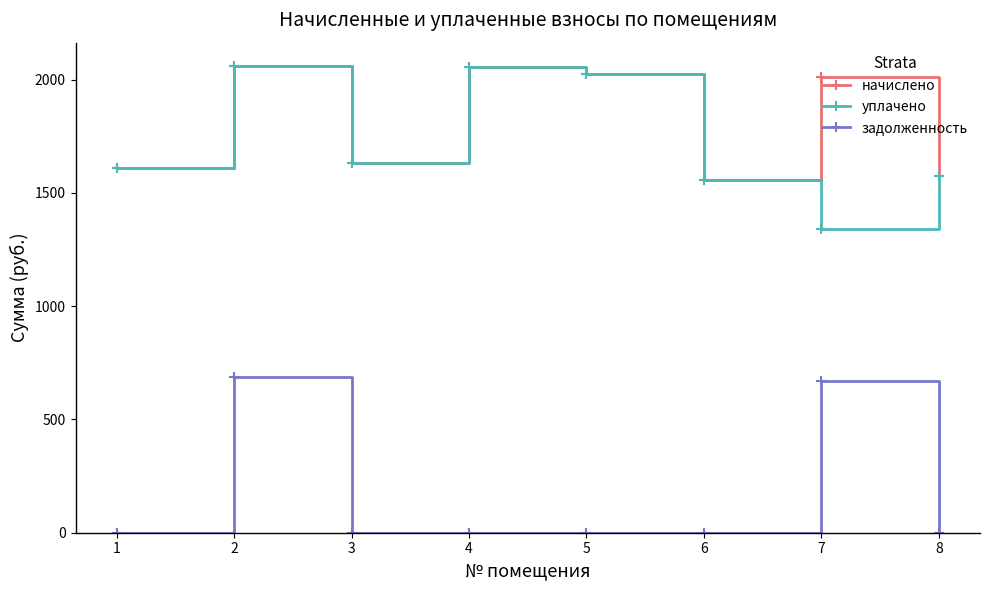

Where does the начислено series first go above 2012?

2